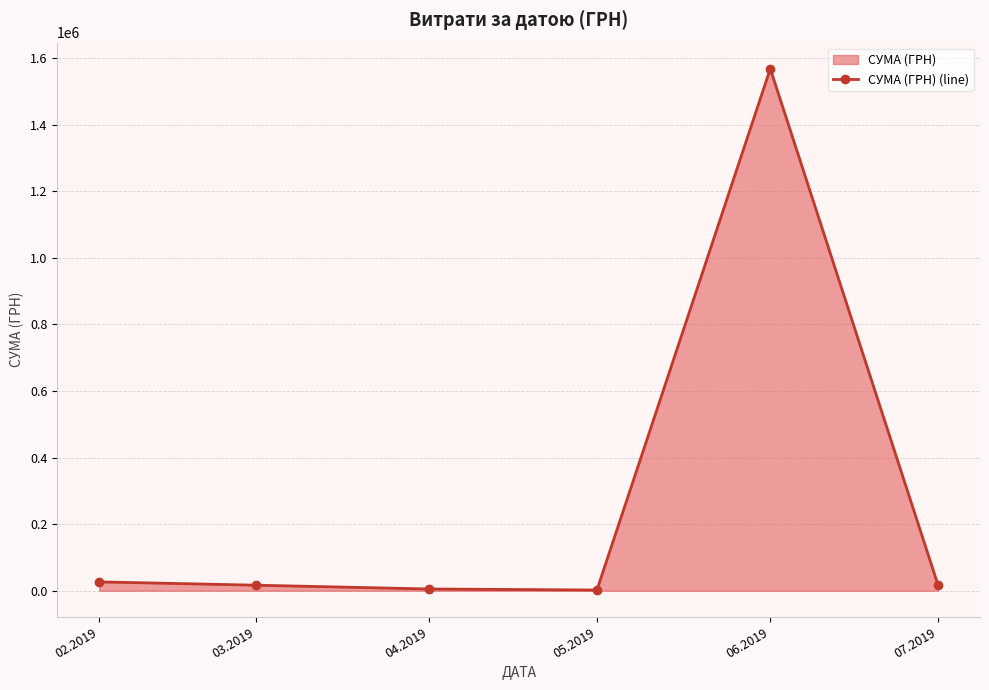

What is the difference between the second highest and minimum values?

24491.6